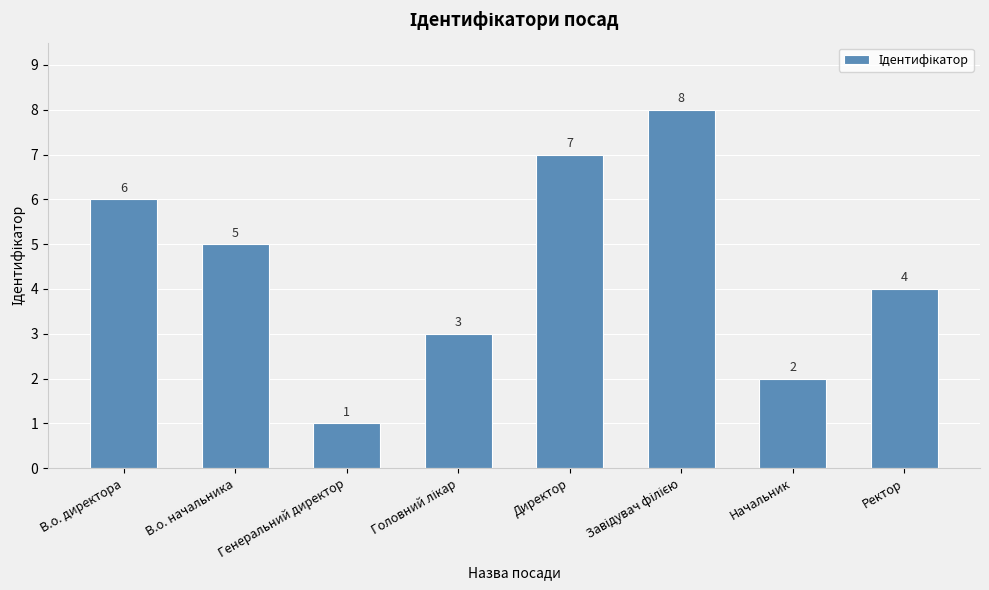

What is the difference between the maximum and minimum values?

7